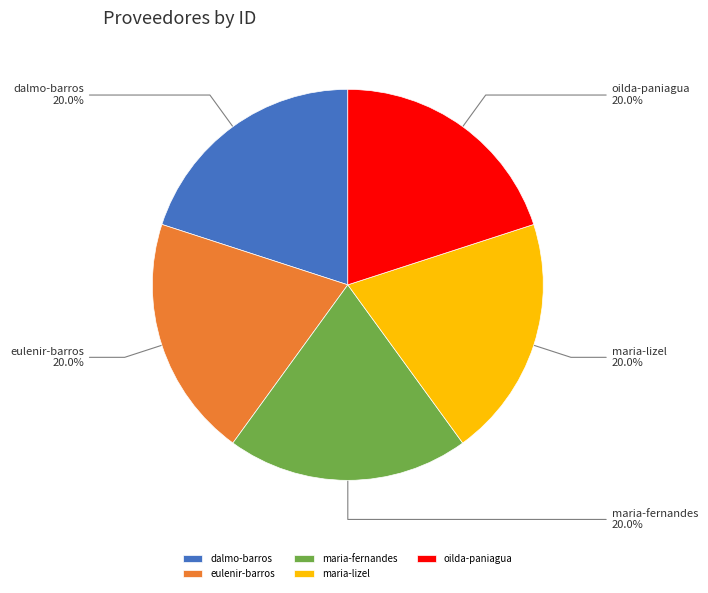

Does maria-fernandes account for over 50% of the chart?

No